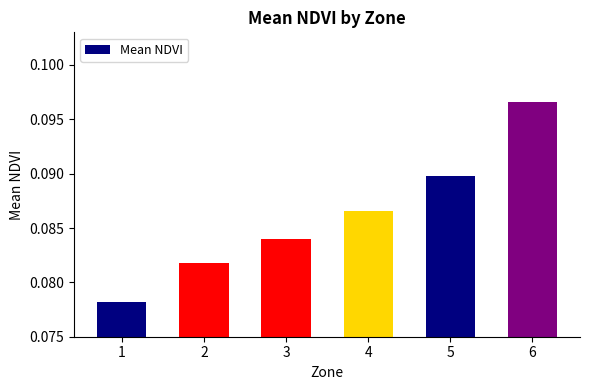

List the labels in order of value, largest first.

6, 5, 4, 3, 2, 1